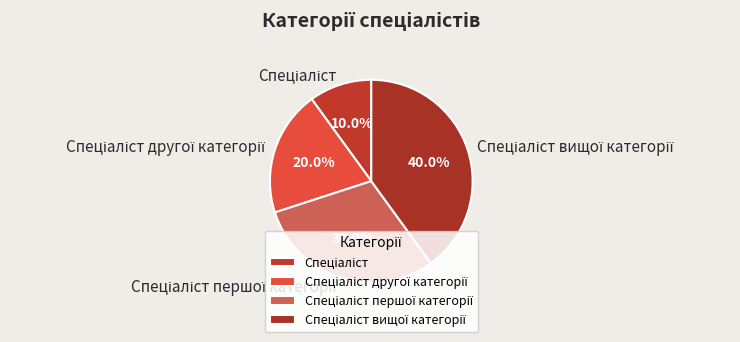

Is there any slice that represents more than half of the pie?

No